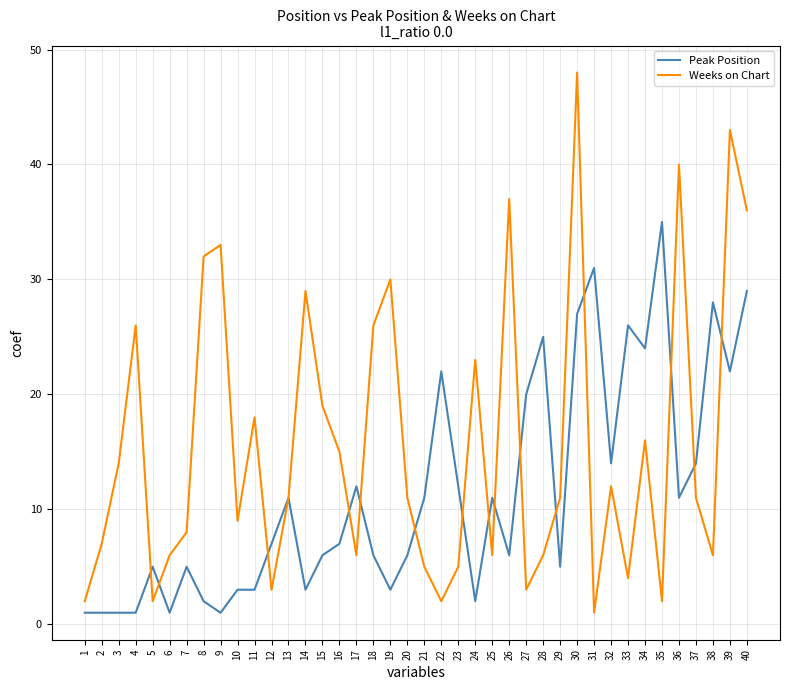

Where is the first local minimum for Weeks on Chart?

5